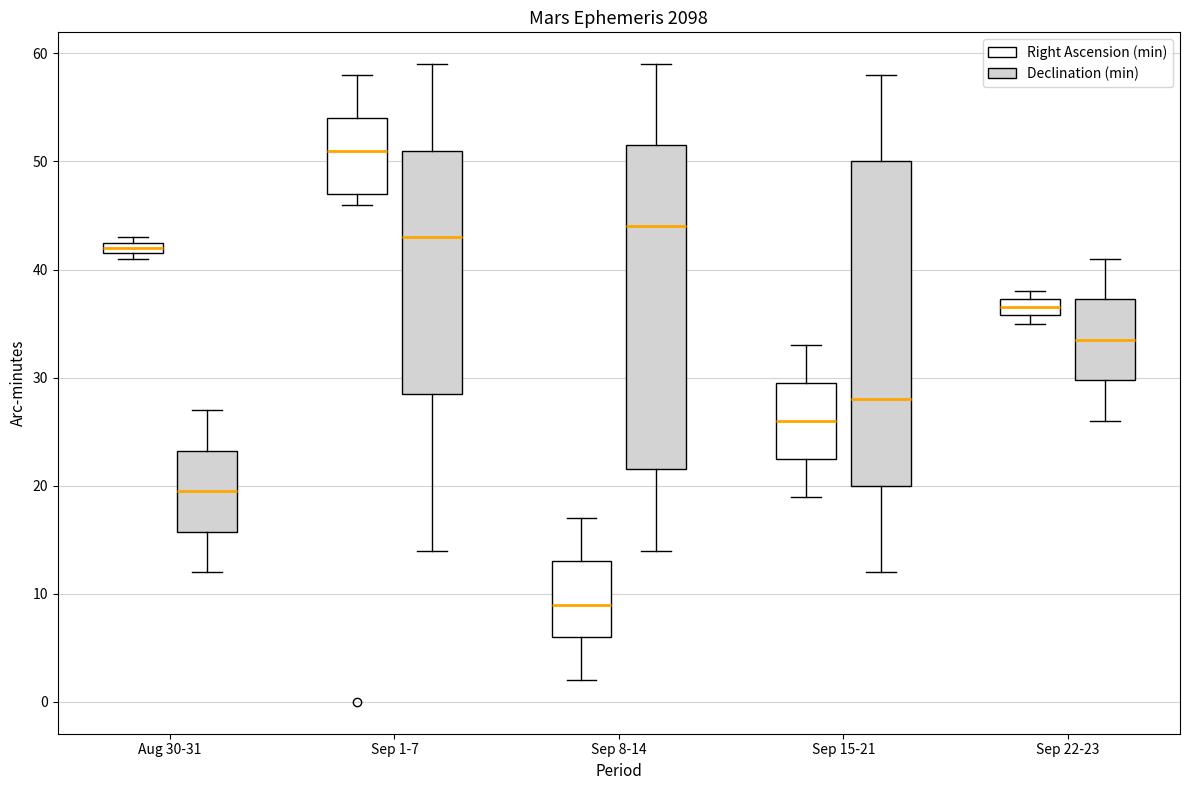

Where is the lower edge of the box for Sep 22-23 (Declination (min)) on the y-axis? The values are not printed on the chart, so give them approximately, as read against the axis.

30